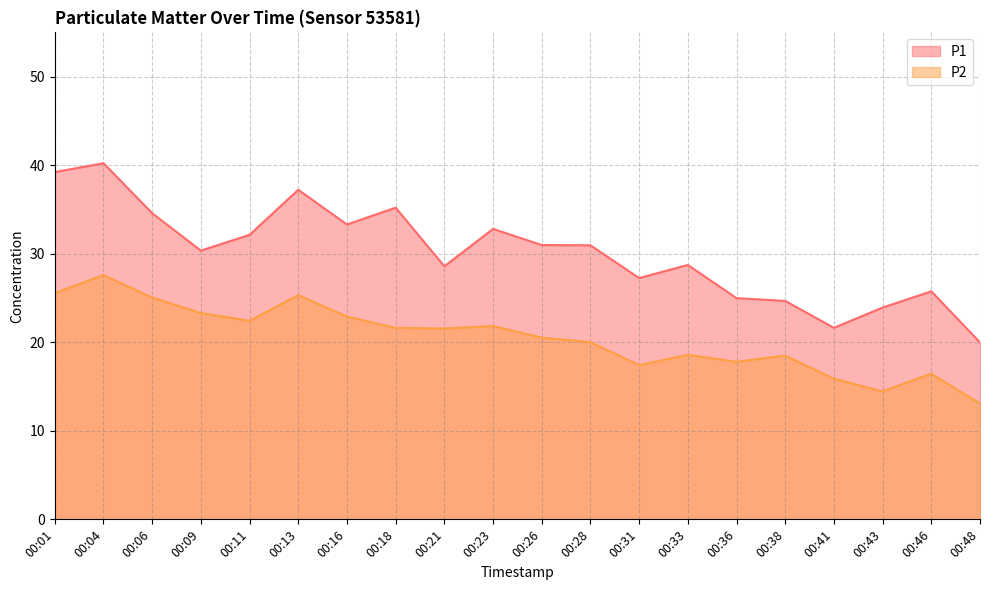

Which series has the widest spread of values?

P1